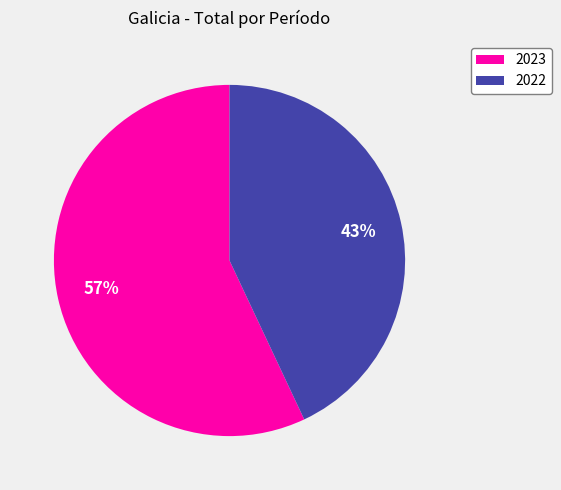

Which category has the biggest portion of the pie?

2023